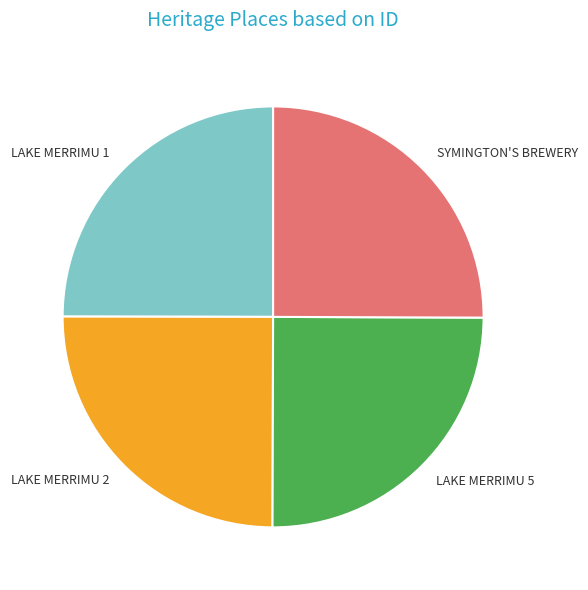

What is the ratio of the value at LAKE MERRIMU 1 to the value at LAKE MERRIMU 2?

1.0